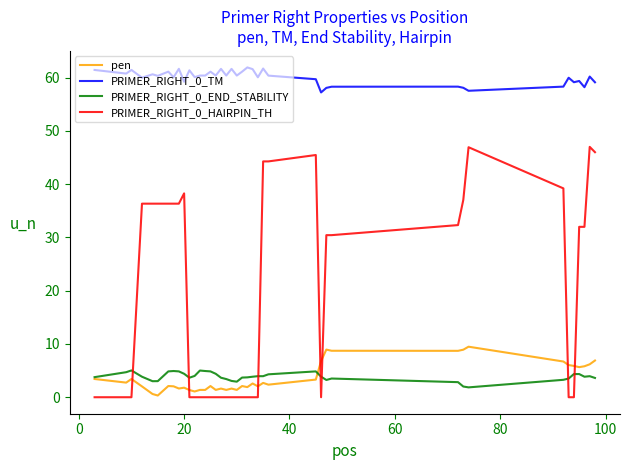

Which series has the largest total across all categories?

PRIMER_RIGHT_0_TM